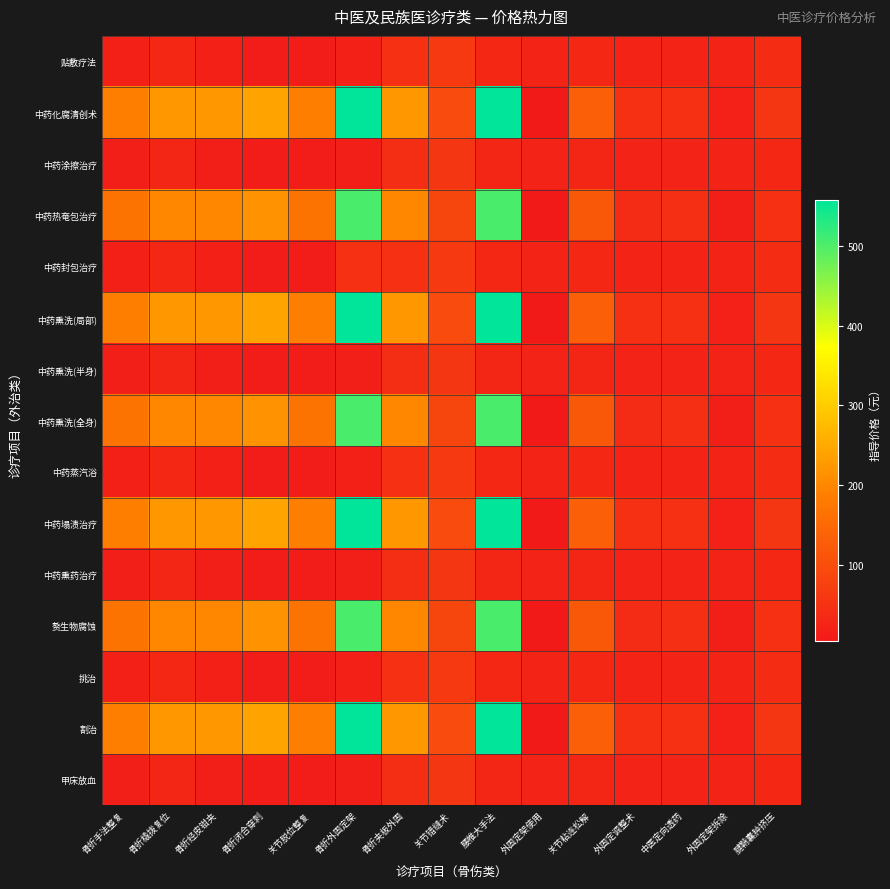

Reading left to right, transcribe all the data shown in this chart.

贴敷疗法: 骨折手法整复=16.0	骨折橇拨复位=31.0	骨折经皮钳夹=16.0	骨折闭合穿刺=11.0	关节脱位整复=11.0	骨折外固定架=16.0	骨折夹板外固=47.0	关节错缝术=62.0	腰椎大手法=31.0	外固定架使用=23.0	关节粘连松解=31.0	外固定调整术=23.0	中医定向透药=23.0	外固定架拆除=23.0	腱鞘囊肿挤压=39.0
中药化腐清创术: 骨折手法整复=186.0	骨折橇拨复位=223.0	骨折经皮钳夹=223.0	骨折闭合穿刺=242.0	关节脱位整复=186.0	骨折外固定架=558.0	骨折夹板外固=223.0	关节错缝术=94.0	腰椎大手法=558.0	外固定架使用=4.0	关节粘连松解=131.0	外固定调整术=47.0	中医定向透药=47.0	外固定架拆除=19.0	腱鞘囊肿挤压=56.0
中药涂擦治疗: 骨折手法整复=14.0	骨折橇拨复位=28.0	骨折经皮钳夹=14.0	骨折闭合穿刺=9.5	关节脱位整复=9.5	骨折外固定架=14.0	骨折夹板外固=42.0	关节错缝术=56.0	腰椎大手法=28.0	外固定架使用=22.0	关节粘连松解=28.0	外固定调整术=22.0	中医定向透药=22.0	外固定架拆除=22.0	腱鞘囊肿挤压=31.0
中药热奄包治疗: 骨折手法整复=168.0	骨折橇拨复位=200.0	骨折经皮钳夹=200.0	骨折闭合穿刺=217.0	关节脱位整复=168.0	骨折外固定架=503.0	骨折夹板外固=200.0	关节错缝术=84.0	腰椎大手法=503.0	外固定架使用=4.0	关节粘连松解=118.0	外固定调整术=37.0	中医定向透药=43.0	外固定架拆除=14.0	腱鞘囊肿挤压=47.0
中药封包治疗: 骨折手法整复=16.0	骨折橇拨复位=31.0	骨折经皮钳夹=16.0	骨折闭合穿刺=11.0	关节脱位整复=11.0	骨折外固定架=47.0	骨折夹板外固=47.0	关节错缝术=62.0	腰椎大手法=31.0	外固定架使用=23.0	关节粘连松解=31.0	外固定调整术=23.0	中医定向透药=23.0	外固定架拆除=23.0	腱鞘囊肿挤压=39.0
中药熏洗(局部): 骨折手法整复=186.0	骨折橇拨复位=223.0	骨折经皮钳夹=223.0	骨折闭合穿刺=242.0	关节脱位整复=186.0	骨折外固定架=558.0	骨折夹板外固=223.0	关节错缝术=94.0	腰椎大手法=558.0	外固定架使用=4.0	关节粘连松解=131.0	外固定调整术=47.0	中医定向透药=47.0	外固定架拆除=19.0	腱鞘囊肿挤压=56.0
中药熏洗(半身): 骨折手法整复=14.0	骨折橇拨复位=28.0	骨折经皮钳夹=14.0	骨折闭合穿刺=9.5	关节脱位整复=9.5	骨折外固定架=14.0	骨折夹板外固=42.0	关节错缝术=56.0	腰椎大手法=28.0	外固定架使用=22.0	关节粘连松解=28.0	外固定调整术=22.0	中医定向透药=22.0	外固定架拆除=22.0	腱鞘囊肿挤压=31.0
中药熏洗(全身): 骨折手法整复=168.0	骨折橇拨复位=200.0	骨折经皮钳夹=200.0	骨折闭合穿刺=217.0	关节脱位整复=168.0	骨折外固定架=503.0	骨折夹板外固=200.0	关节错缝术=84.0	腰椎大手法=503.0	外固定架使用=4.0	关节粘连松解=118.0	外固定调整术=37.0	中医定向透药=43.0	外固定架拆除=14.0	腱鞘囊肿挤压=47.0
中药蒸汽浴: 骨折手法整复=16.0	骨折橇拨复位=31.0	骨折经皮钳夹=16.0	骨折闭合穿刺=11.0	关节脱位整复=11.0	骨折外固定架=16.0	骨折夹板外固=47.0	关节错缝术=62.0	腰椎大手法=31.0	外固定架使用=23.0	关节粘连松解=31.0	外固定调整术=23.0	中医定向透药=23.0	外固定架拆除=23.0	腱鞘囊肿挤压=39.0
中药塌渍治疗: 骨折手法整复=186.0	骨折橇拨复位=223.0	骨折经皮钳夹=223.0	骨折闭合穿刺=242.0	关节脱位整复=186.0	骨折外固定架=558.0	骨折夹板外固=223.0	关节错缝术=94.0	腰椎大手法=558.0	外固定架使用=4.0	关节粘连松解=131.0	外固定调整术=47.0	中医定向透药=47.0	外固定架拆除=19.0	腱鞘囊肿挤压=56.0
中药熏药治疗: 骨折手法整复=14.0	骨折橇拨复位=28.0	骨折经皮钳夹=14.0	骨折闭合穿刺=9.5	关节脱位整复=9.5	骨折外固定架=14.0	骨折夹板外固=42.0	关节错缝术=56.0	腰椎大手法=28.0	外固定架使用=22.0	关节粘连松解=28.0	外固定调整术=22.0	中医定向透药=22.0	外固定架拆除=22.0	腱鞘囊肿挤压=31.0
赘生物腐蚀: 骨折手法整复=168.0	骨折橇拨复位=200.0	骨折经皮钳夹=200.0	骨折闭合穿刺=217.0	关节脱位整复=168.0	骨折外固定架=503.0	骨折夹板外固=200.0	关节错缝术=84.0	腰椎大手法=503.0	外固定架使用=4.0	关节粘连松解=118.0	外固定调整术=37.0	中医定向透药=43.0	外固定架拆除=14.0	腱鞘囊肿挤压=47.0
挑治: 骨折手法整复=16.0	骨折橇拨复位=31.0	骨折经皮钳夹=16.0	骨折闭合穿刺=11.0	关节脱位整复=11.0	骨折外固定架=16.0	骨折夹板外固=47.0	关节错缝术=62.0	腰椎大手法=31.0	外固定架使用=23.0	关节粘连松解=31.0	外固定调整术=23.0	中医定向透药=23.0	外固定架拆除=23.0	腱鞘囊肿挤压=39.0
割治: 骨折手法整复=186.0	骨折橇拨复位=223.0	骨折经皮钳夹=223.0	骨折闭合穿刺=242.0	关节脱位整复=186.0	骨折外固定架=558.0	骨折夹板外固=223.0	关节错缝术=94.0	腰椎大手法=558.0	外固定架使用=4.0	关节粘连松解=131.0	外固定调整术=47.0	中医定向透药=47.0	外固定架拆除=19.0	腱鞘囊肿挤压=56.0
甲床放血: 骨折手法整复=14.0	骨折橇拨复位=28.0	骨折经皮钳夹=14.0	骨折闭合穿刺=9.5	关节脱位整复=9.5	骨折外固定架=14.0	骨折夹板外固=42.0	关节错缝术=56.0	腰椎大手法=28.0	外固定架使用=22.0	关节粘连松解=28.0	外固定调整术=22.0	中医定向透药=22.0	外固定架拆除=22.0	腱鞘囊肿挤压=31.0